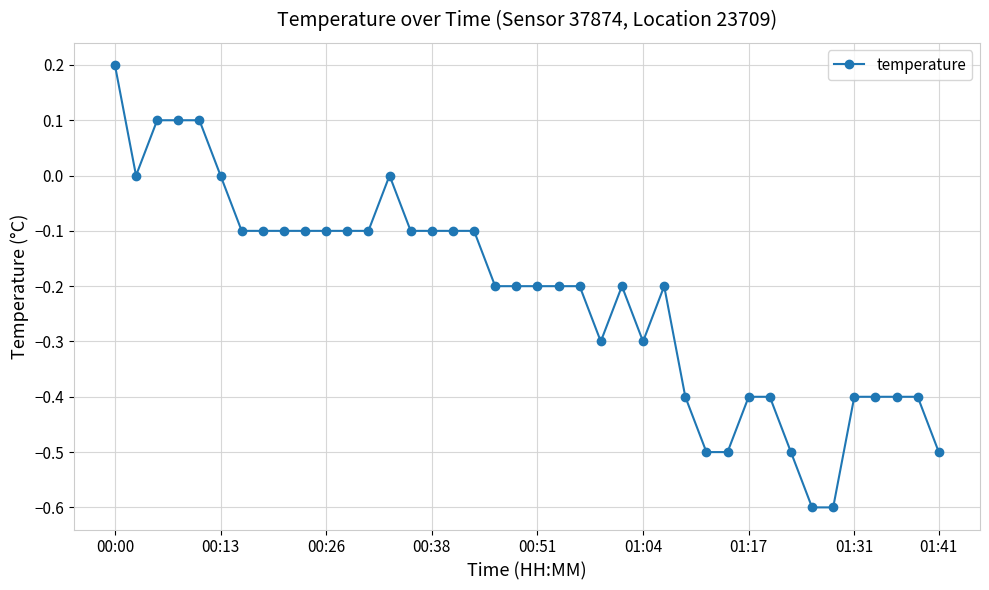

How many distinct data groups are displayed?

1